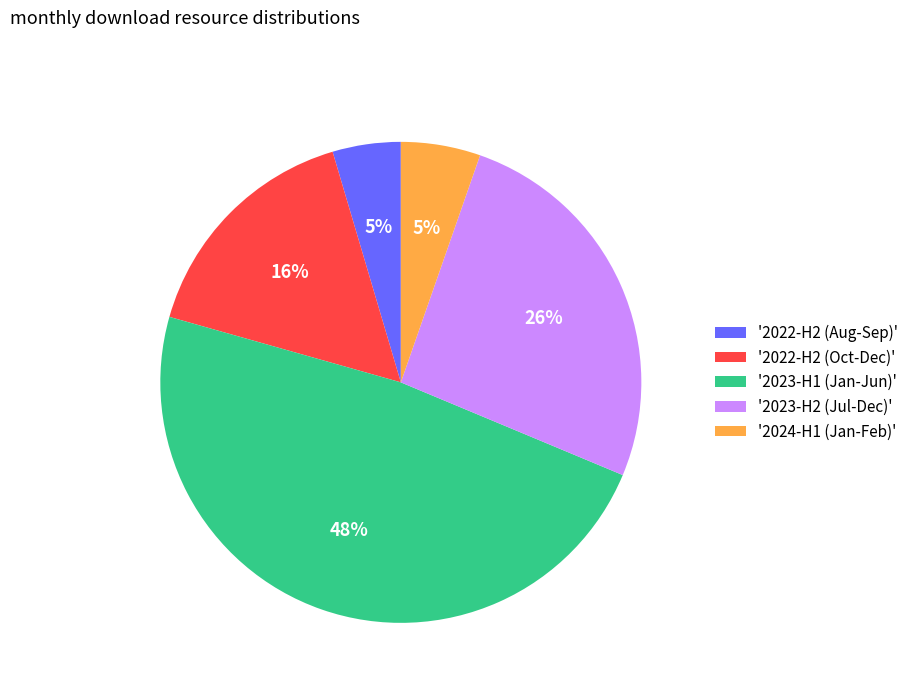

How many slices are in this pie chart?

5